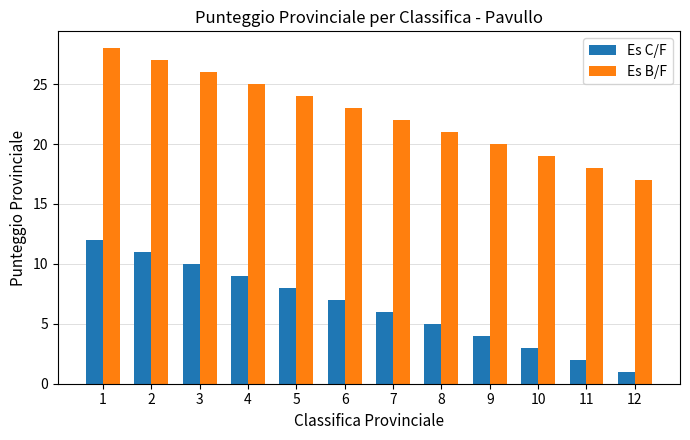

What is the difference between the Es C/F values at 5 and 11?

6